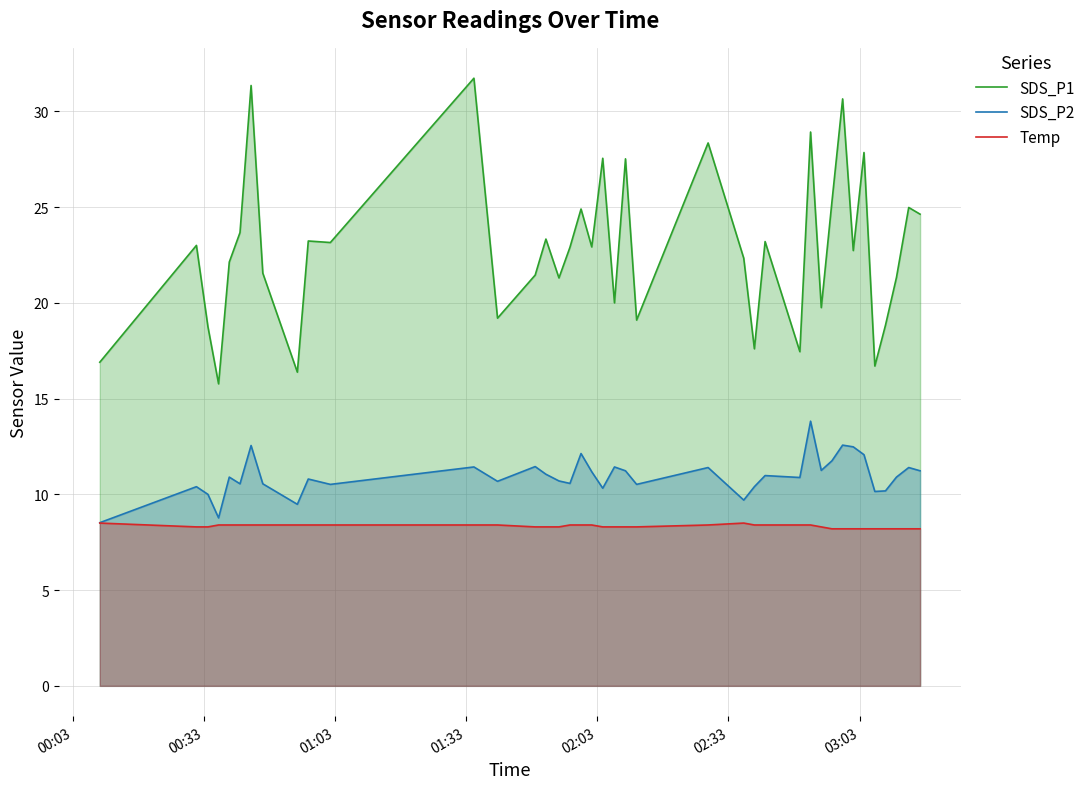

What is the difference between the second highest and second lowest values in the SDS_P2 series?

3.8